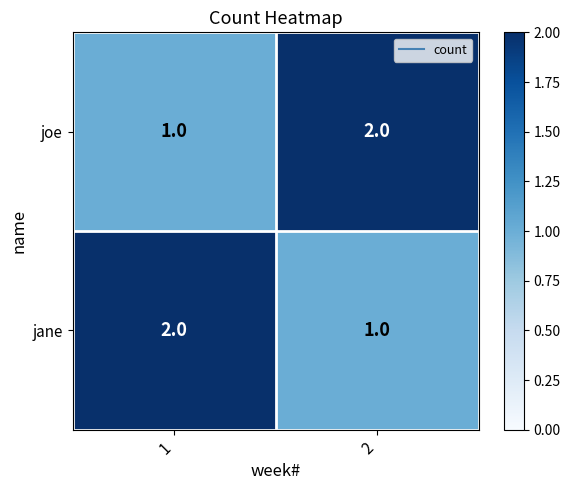

The value of jane at 2 is 1. True or false?

True